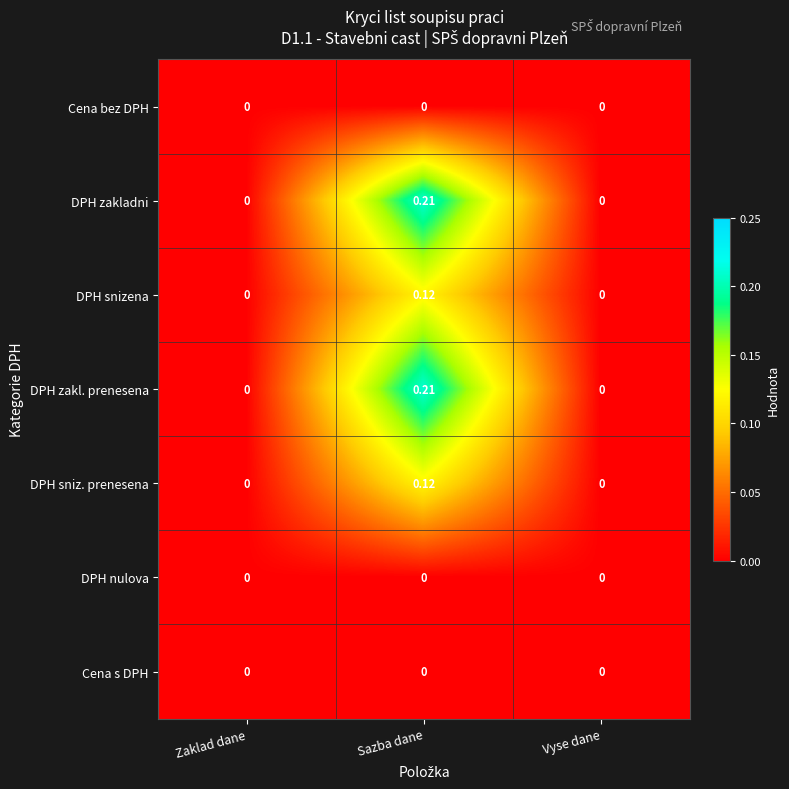

At which category is the sum across all series the highest?

Sazba dane